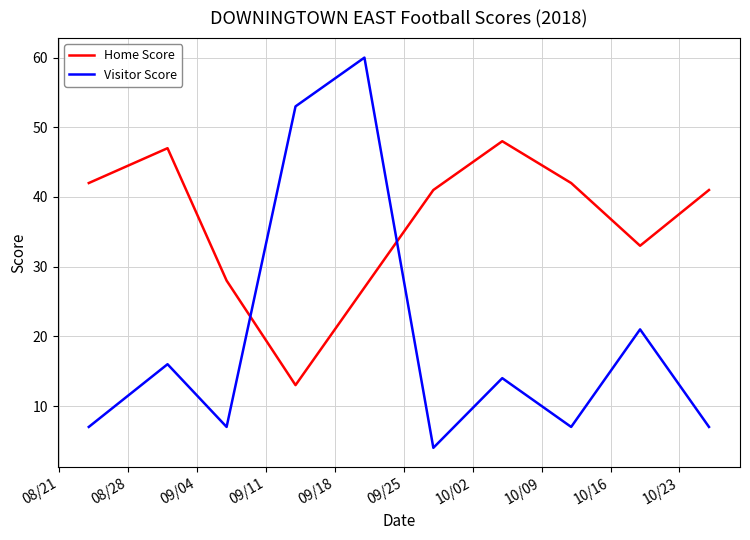

True or false: Visitor Score and Home Score cross at least once.

True